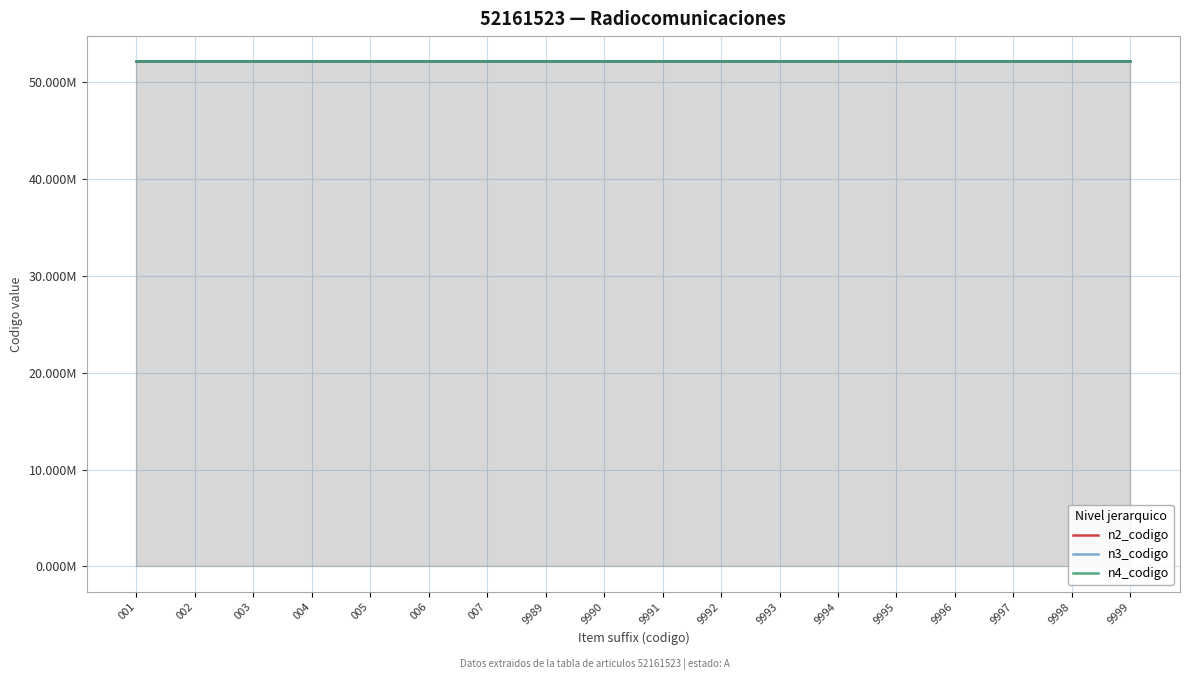

The n2_codigo series shows 88251820 at 006. True or false?

False